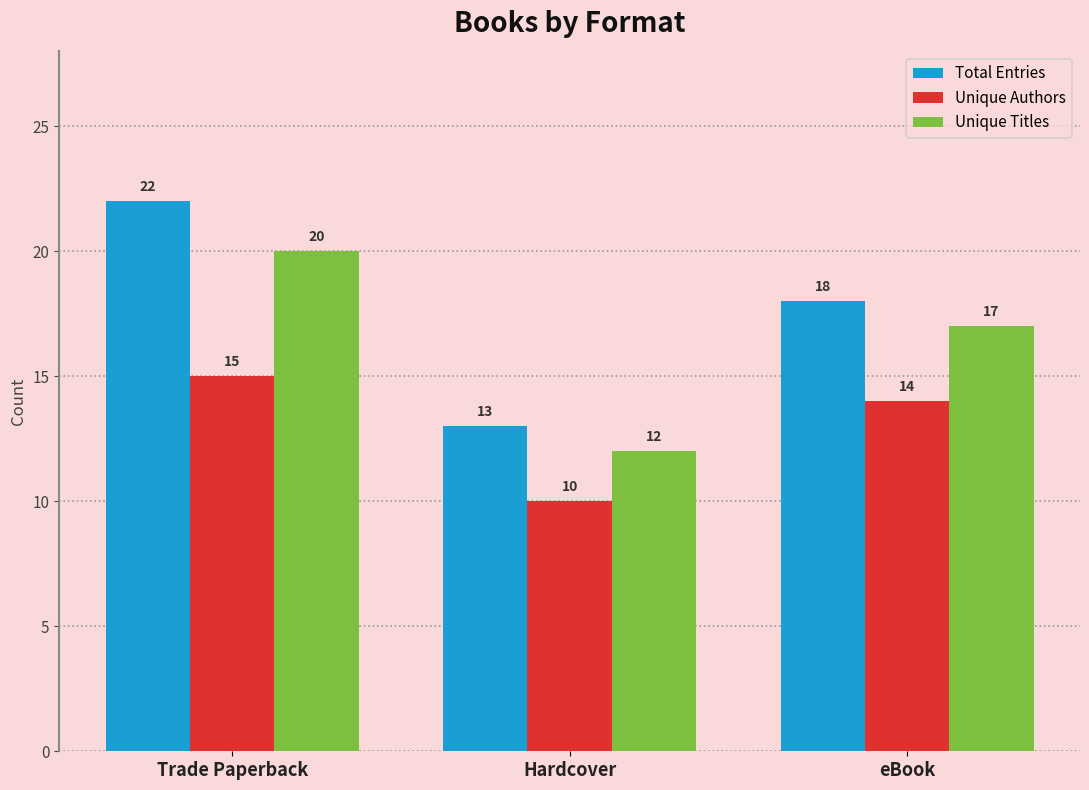

The Total Entries series shows 39 at Trade Paperback. True or false?

False